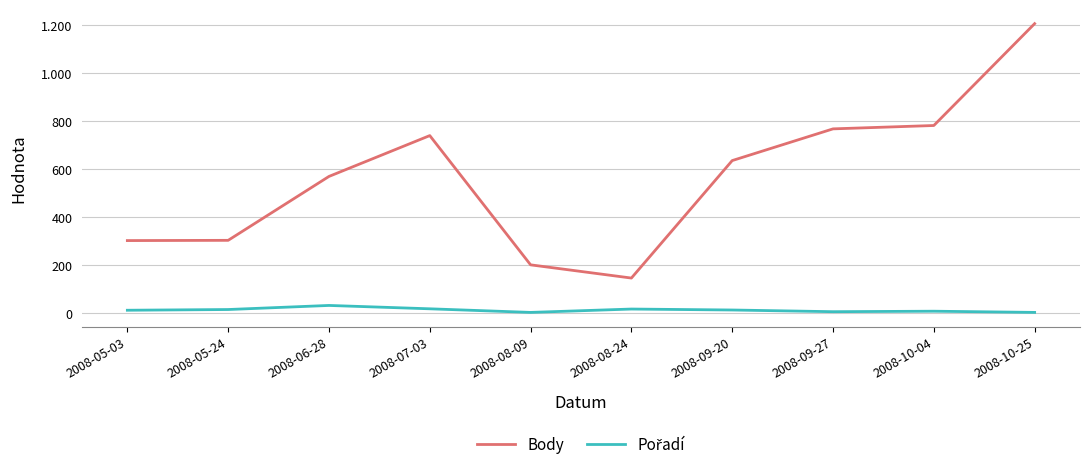

Reading right to left, extract all data points from this chart.

Body: 1206	782	768	636	147	202	740	570	304	303
Pořadí: 4	9	7	14	18	4	19	33	16	13